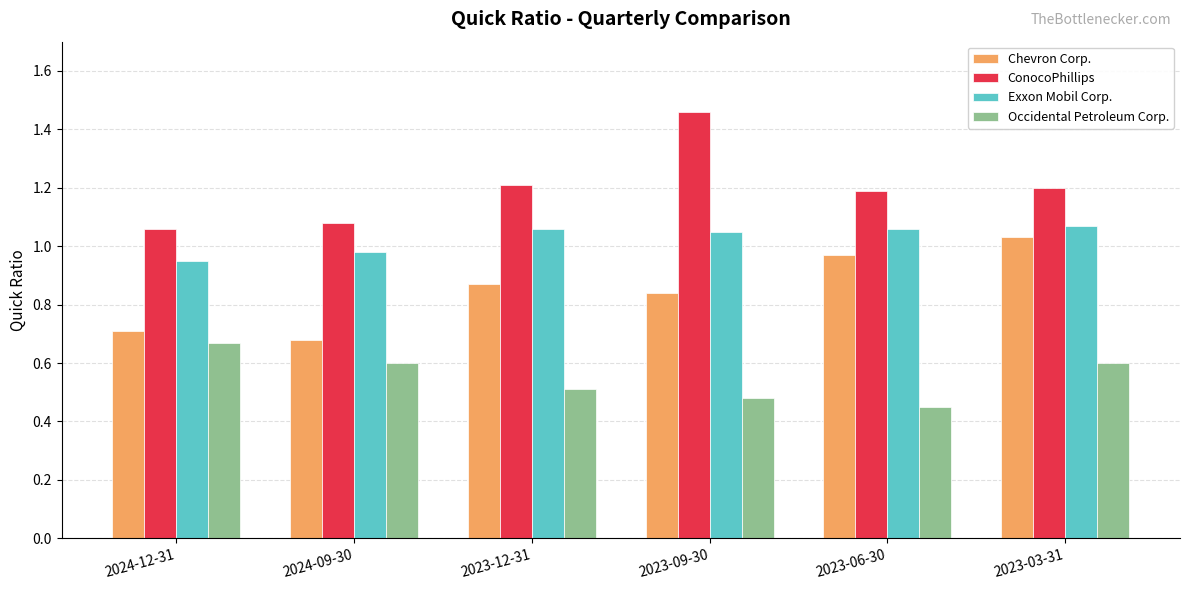

At which label does Chevron Corp. reach its peak?

2023-03-31